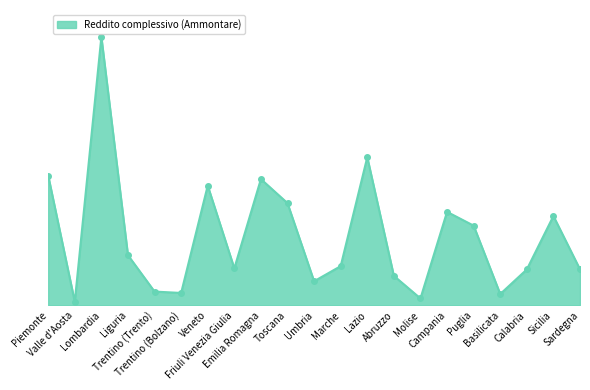

Does the chart have visible grid lines?

No